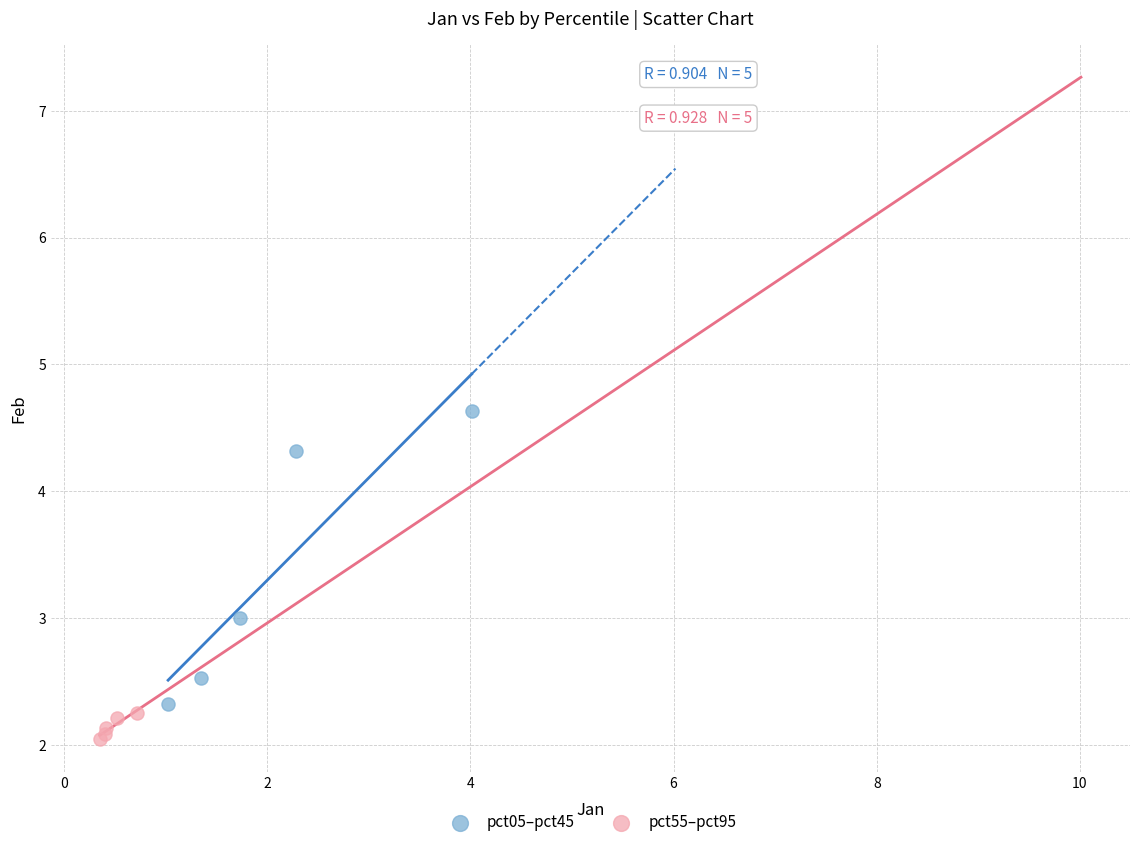

Which series contains the lowest Y value?

pct55–pct95